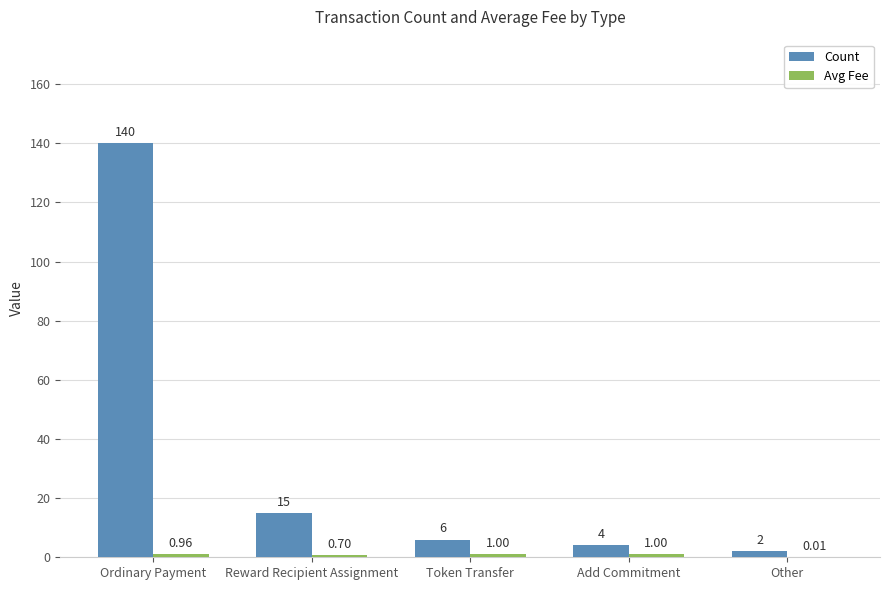

Which category has the highest value across all series?

Ordinary Payment